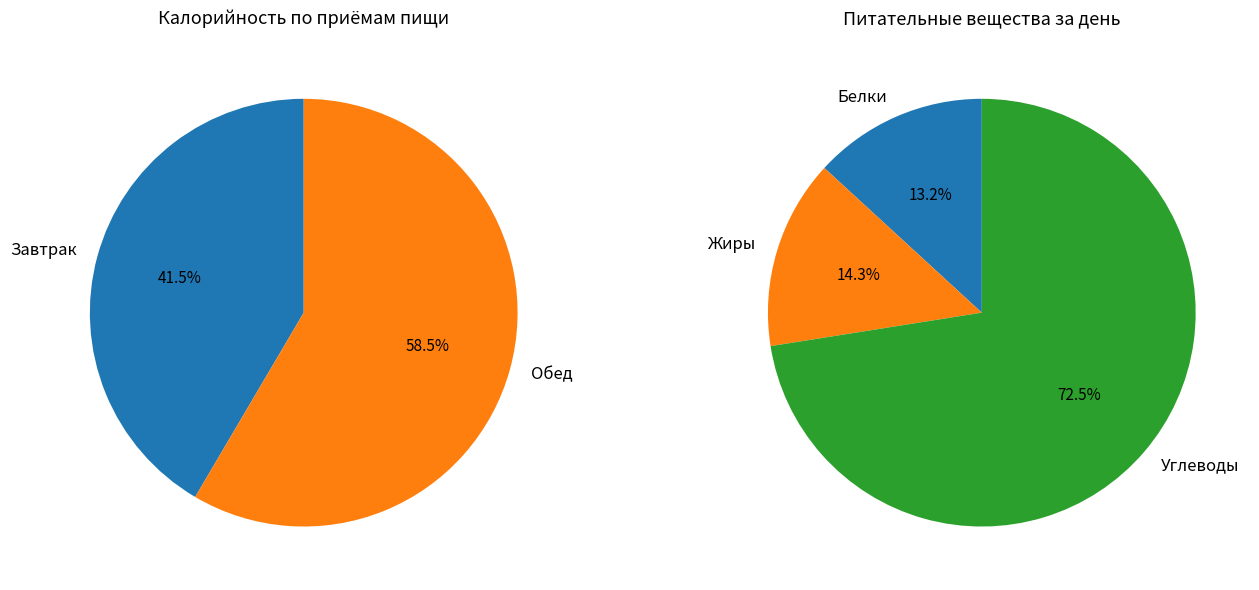

Is there a majority slice in this chart?

Yes